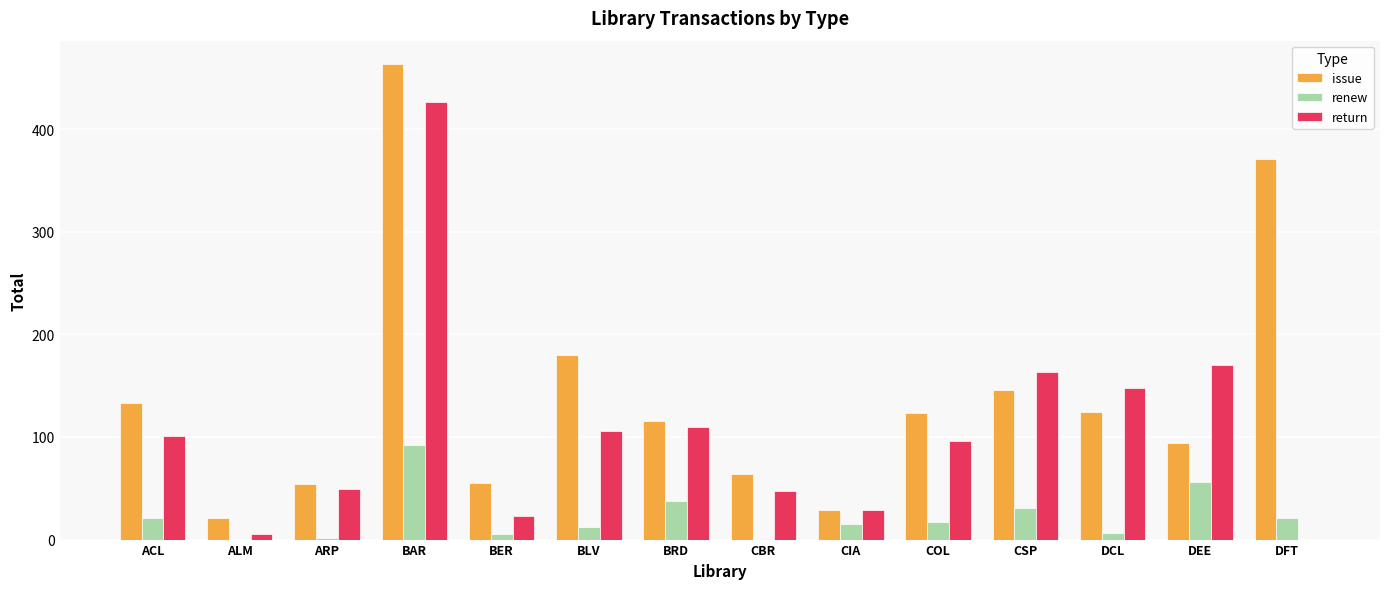

The value of renew at DFT is 21. True or false?

True